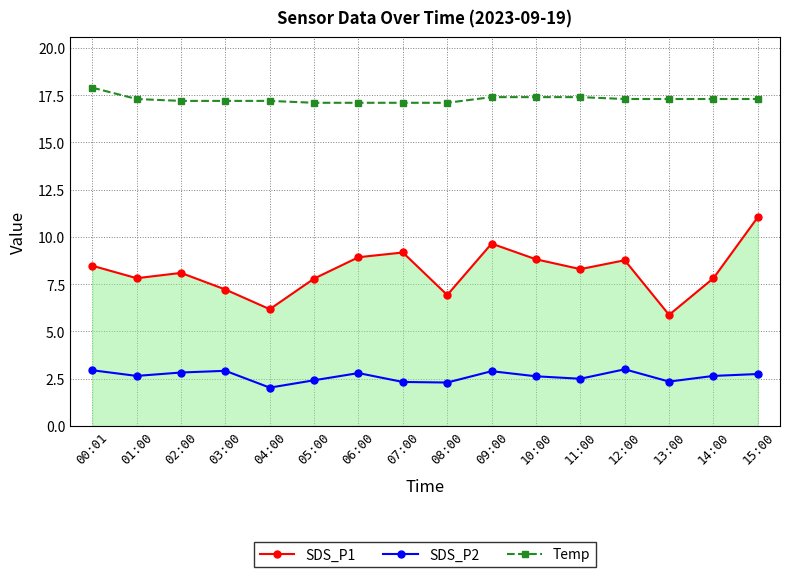

True or false: SDS_P2 and SDS_P1 cross at least once.

False